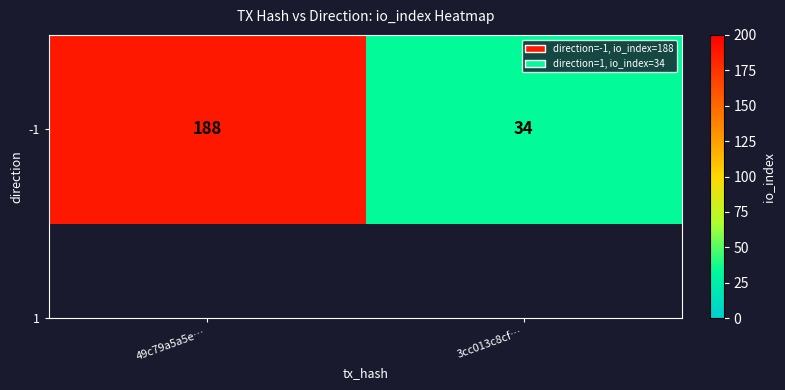

Approximately how many times larger is the value at 3cc013c8cf… compared to 49c79a5a5e…?

0.2